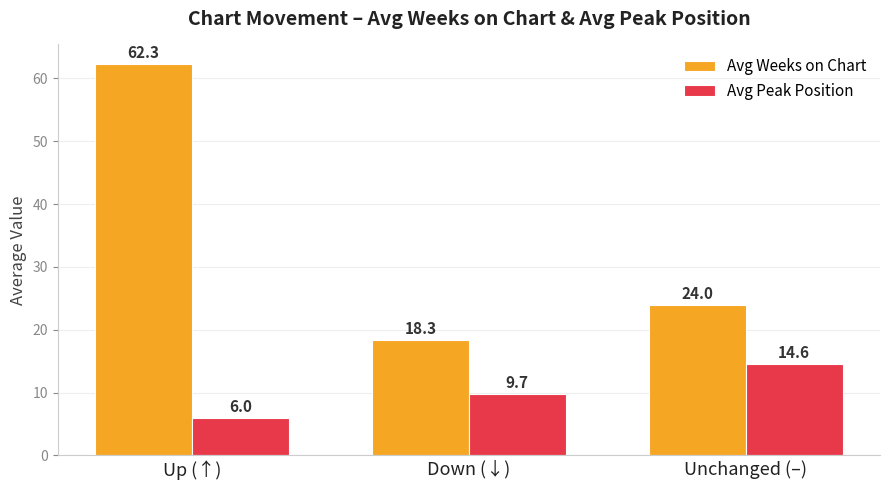

Rank the series at Up (↑) from lowest to highest value.

Avg Peak Position, Avg Weeks on Chart